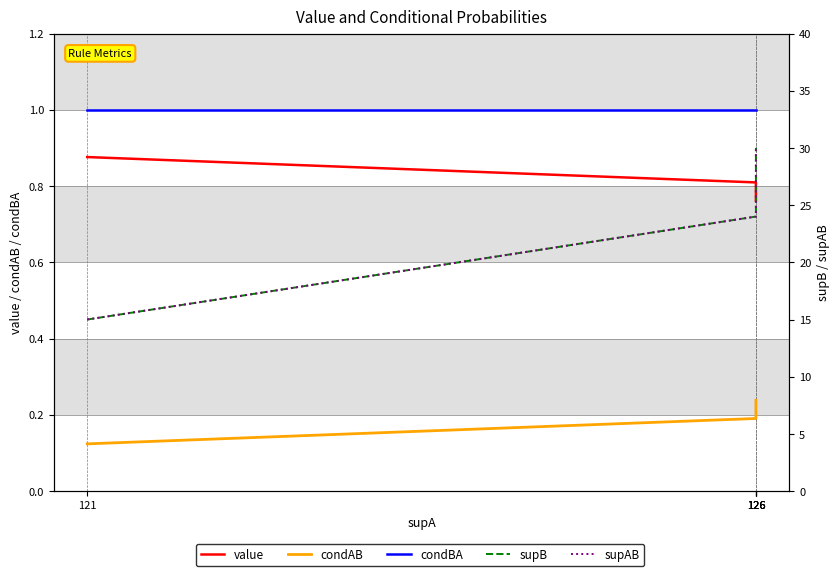

How many lines are shown in the chart?

5